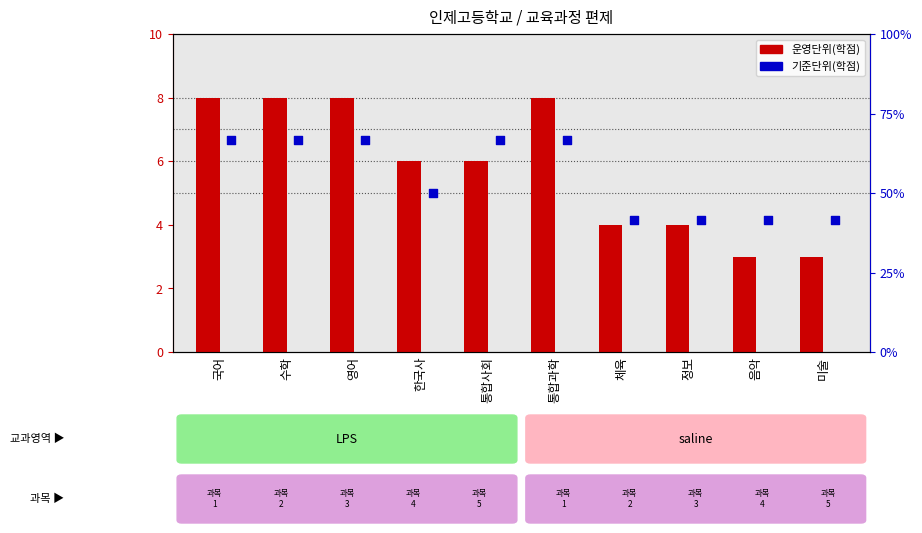

Which series reaches the maximum Y coordinate?

운영단위(학점)